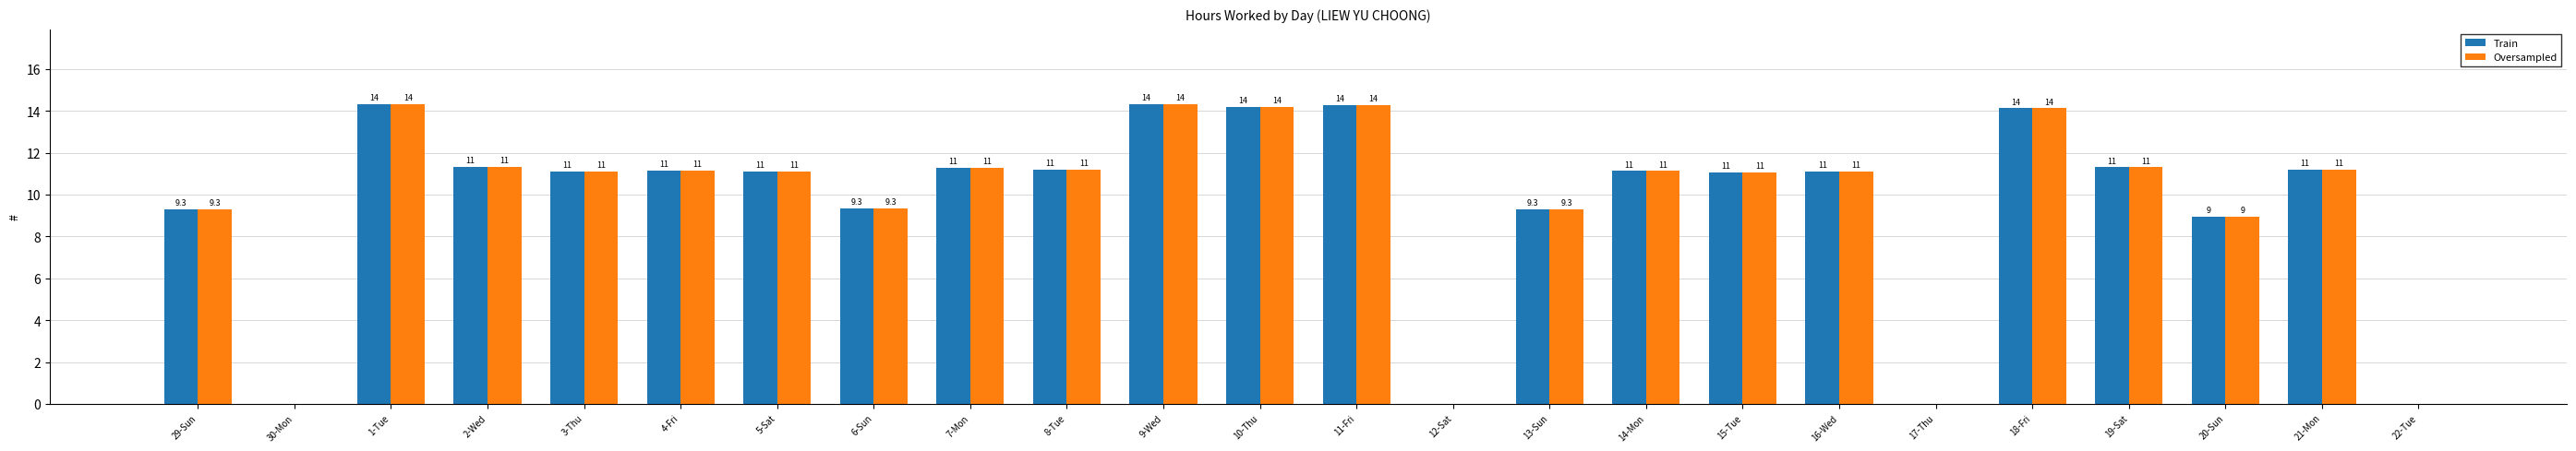

What is the sum of the Oversampled values at 13-Sun and 3-Thu?

20.4